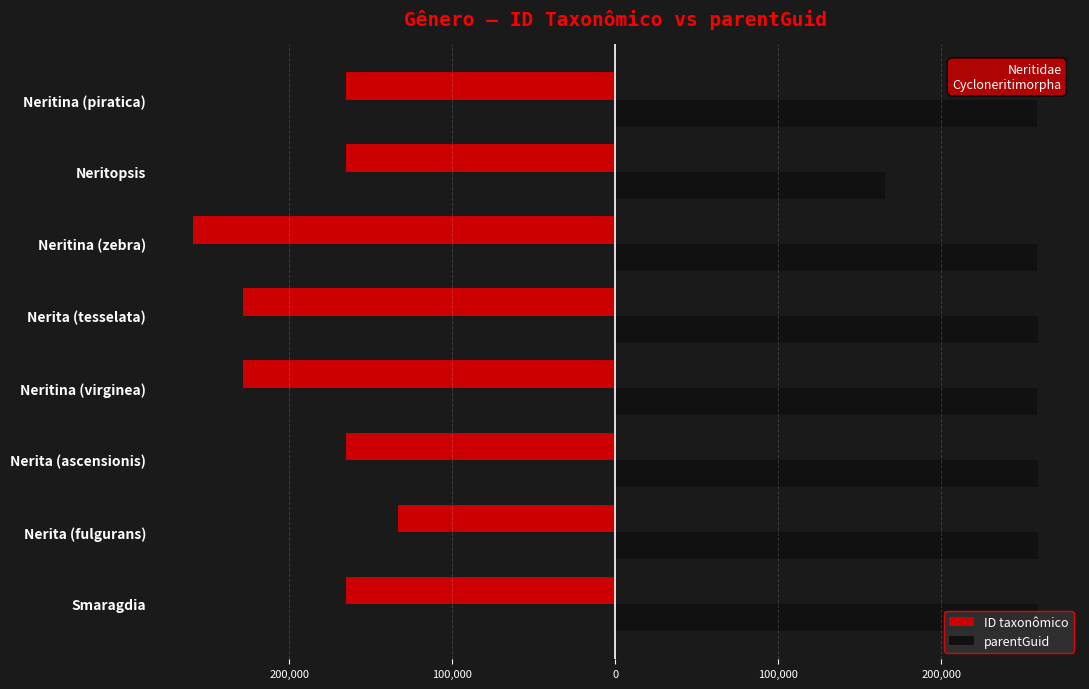

Rank the series by their maximum value, from lowest to highest.

ID taxonômico, parentGuid